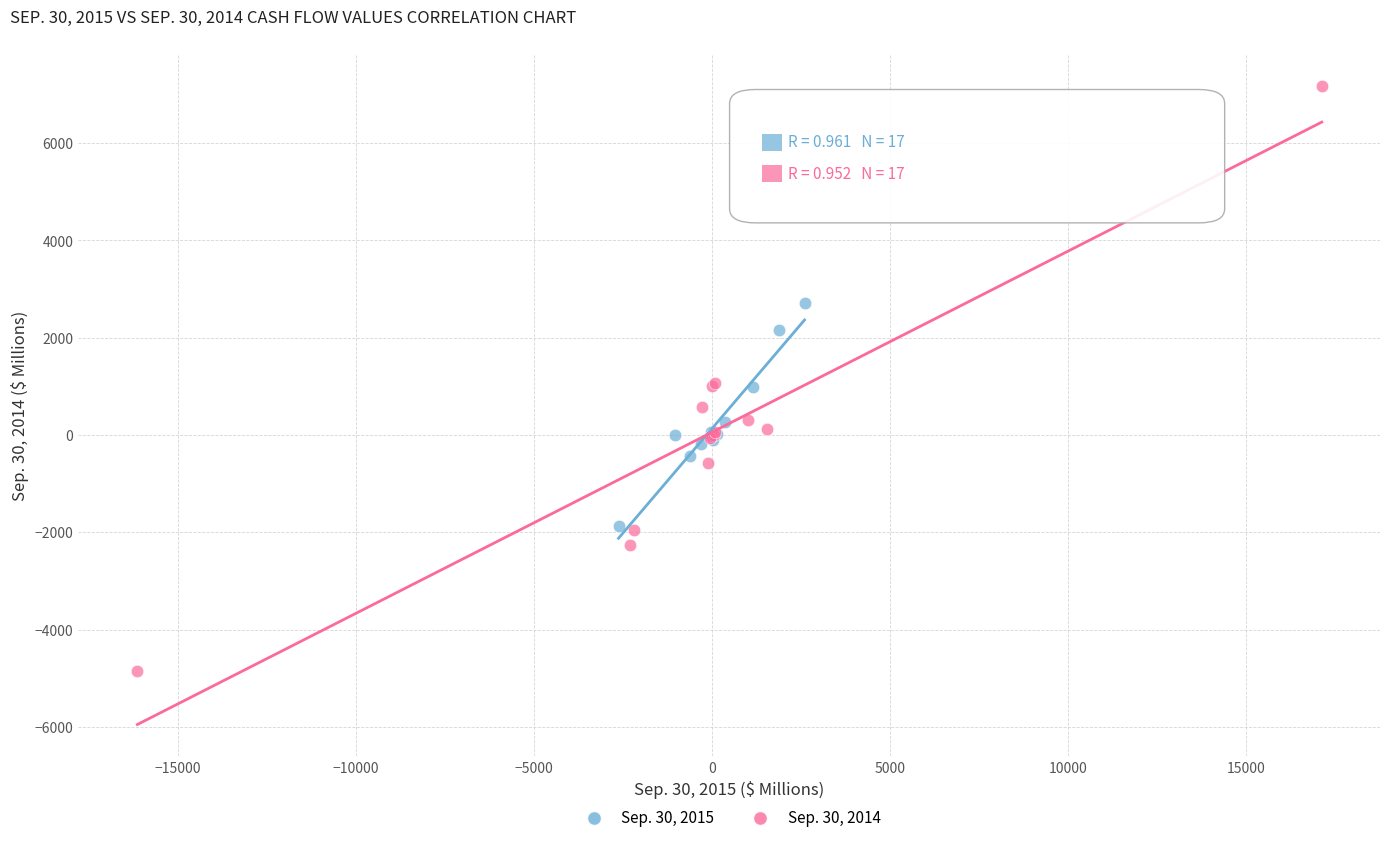

Which series reaches the minimum Y coordinate?

Sep. 30, 2014